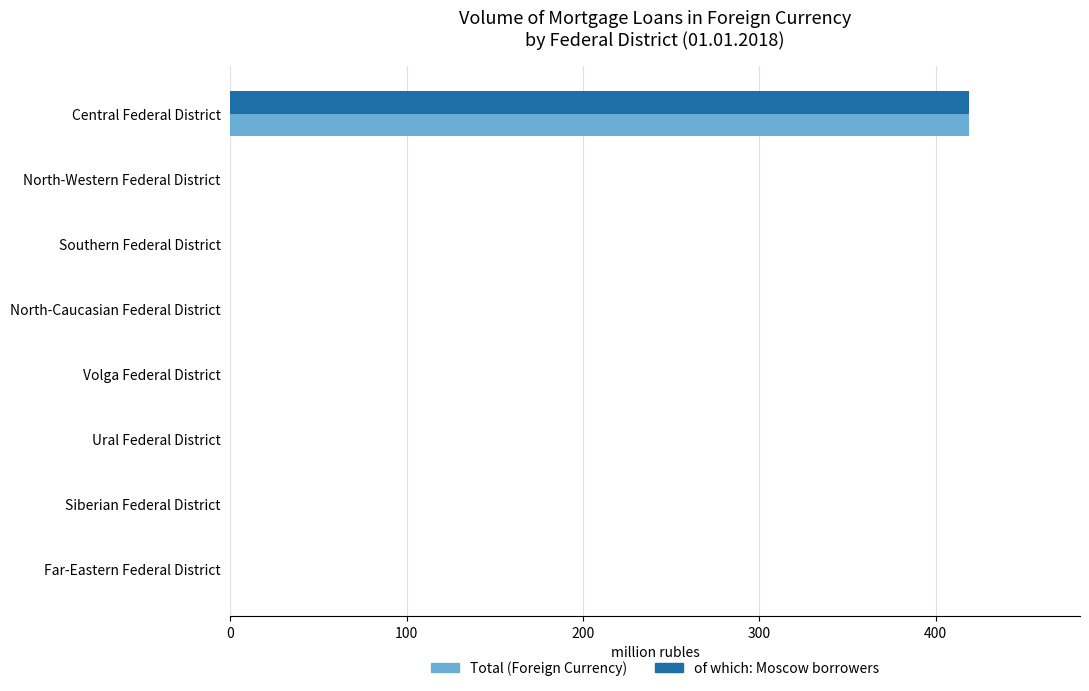

Is it true that of which: Moscow borrowers equals -253 at Far-Eastern Federal District?

False